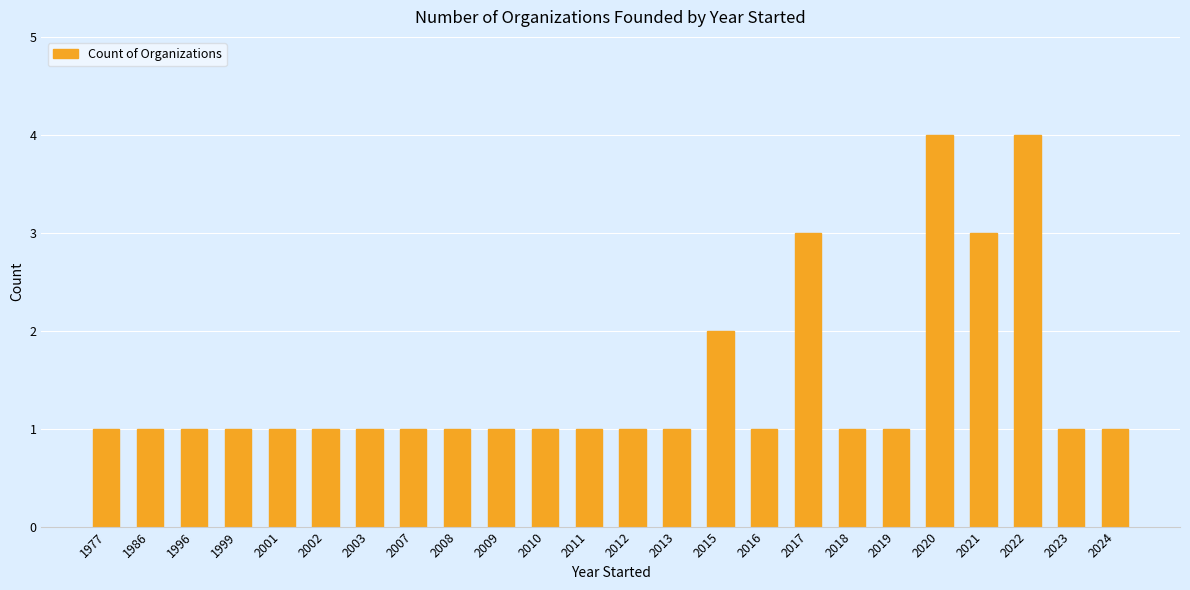

What is the sum of all values?

35